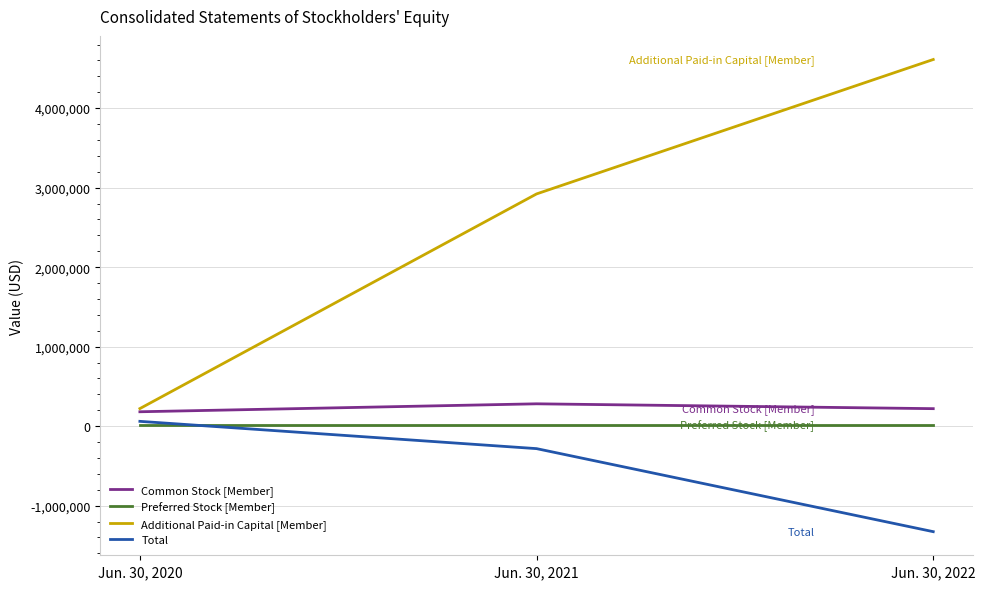

How many distinct data groups are displayed?

4